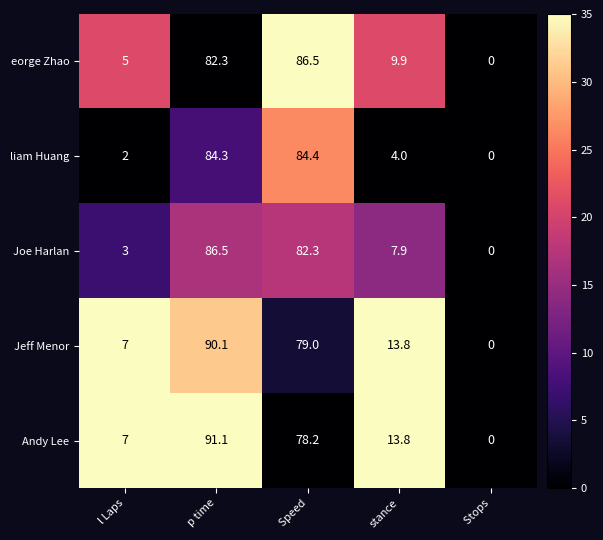

Is it true that Andy Lee equals 19.8 at stance?

False